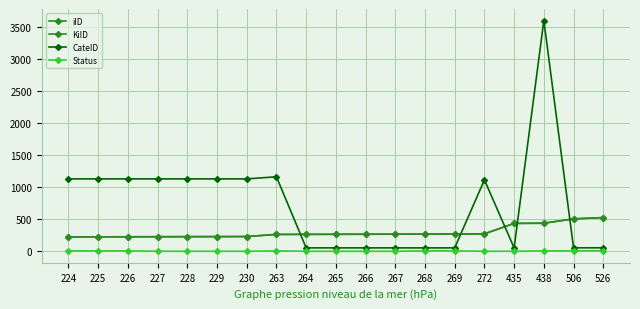

Which series has the widest spread of values?

CateID